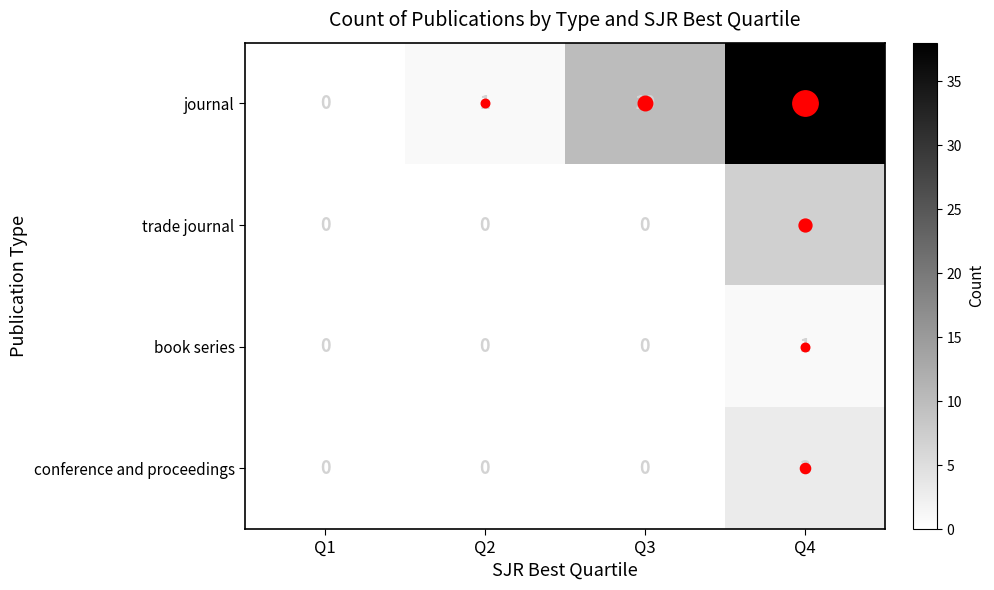

What is the difference between the conference and proceedings values at Q2 and Q4?

3